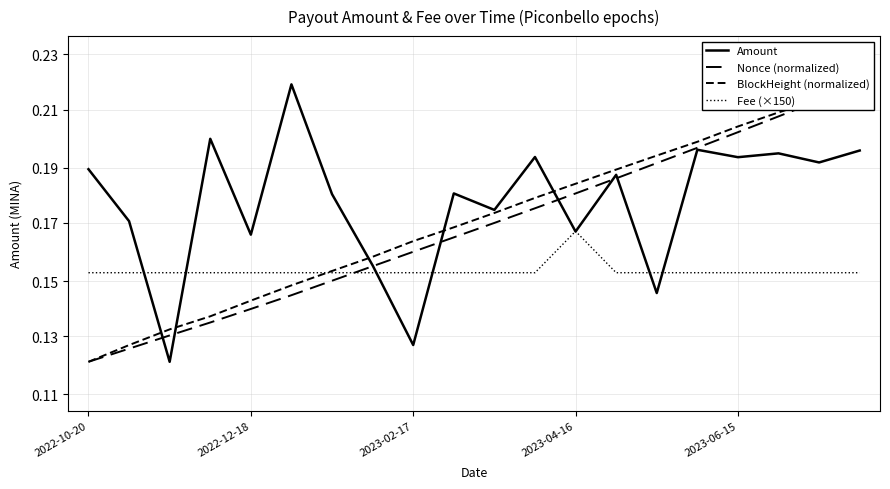

List the labels in order of Amount value, largest first.

5, 2023-04-16, 15, 19, 17, 11, 16, 18, 2022-10-20, 13, 9, 6, 10, 2022-12-18, 12, 2023-06-15, 7, 14, 8, 2023-02-17